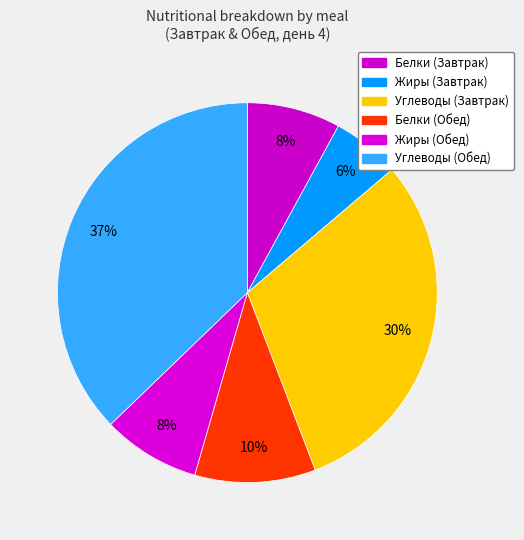

Which has a higher value, Белки (Обед) or Белки (Завтрак)?

Белки (Обед)